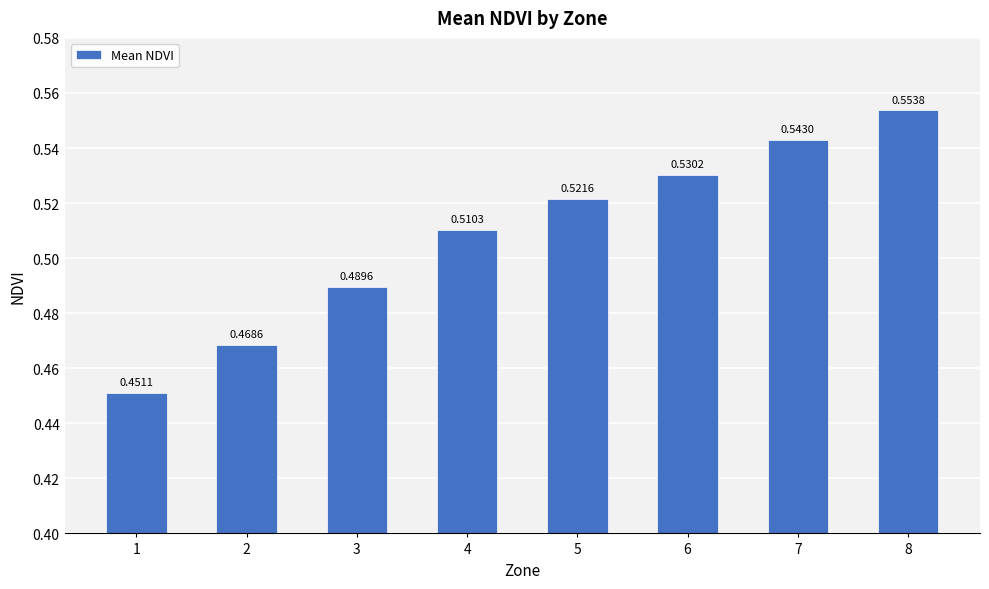

What is the sum of the values at 8 and 7?

1.1